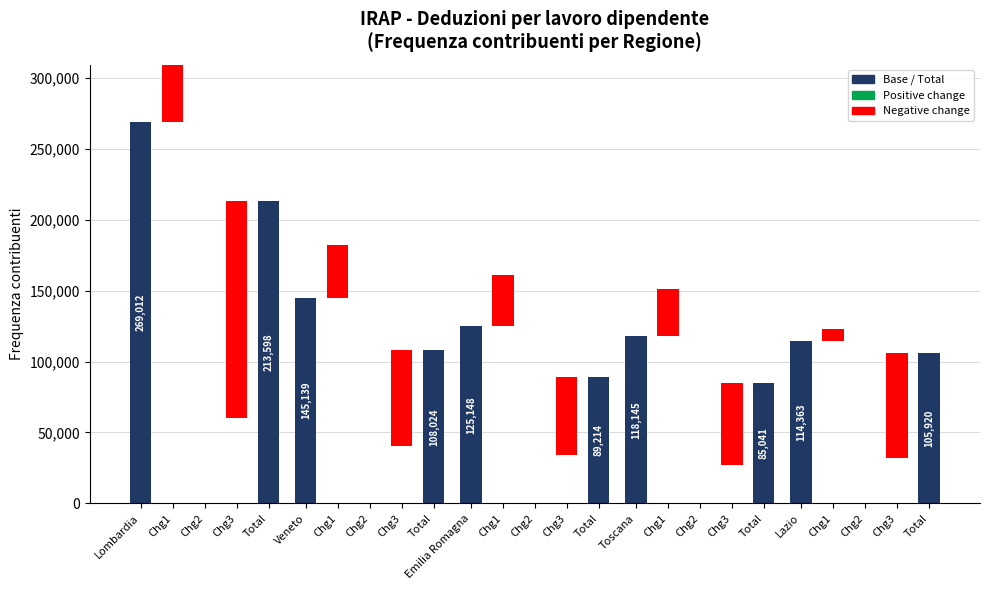

Does the chart contain any negative values?

No